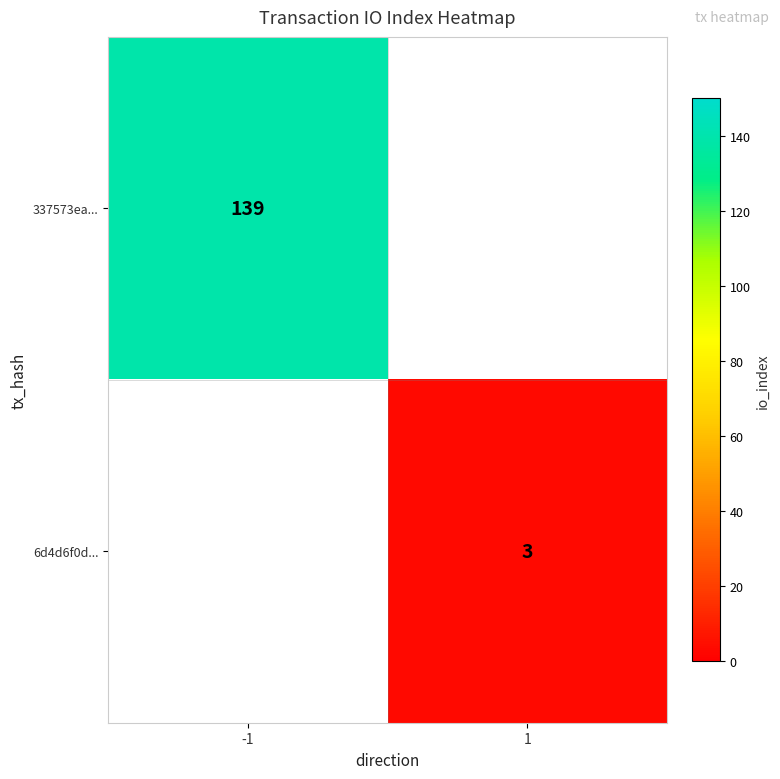

Is it true that 6d4d6f0d... equals 3 at 1?

True